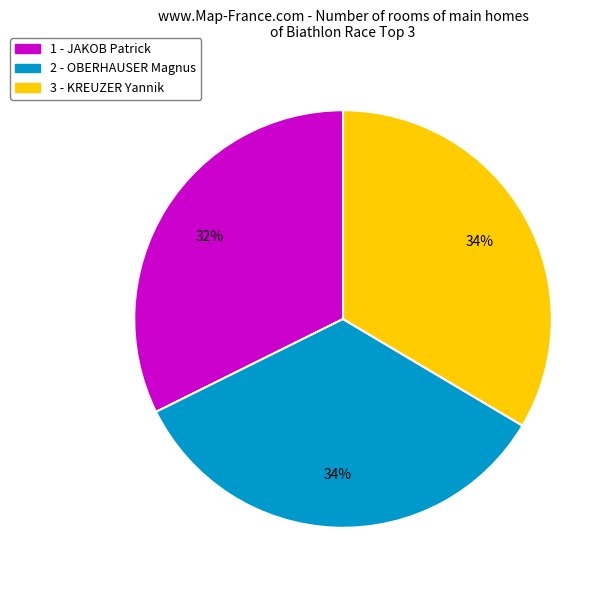

To the nearest percent, what is the combined percentage of 1 - JAKOB Patrick and 3 - KREUZER Yannik?

66%